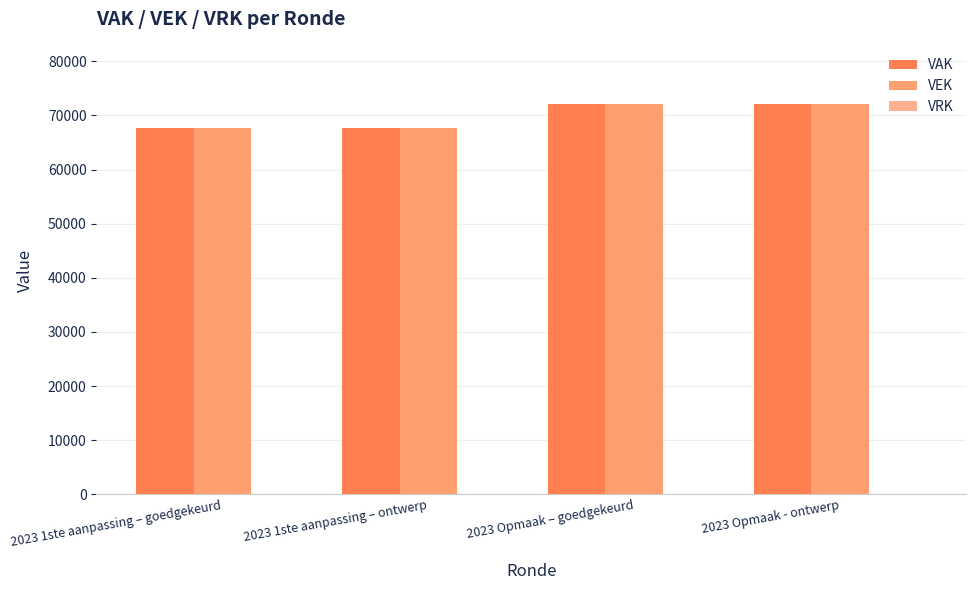

The VEK series shows 67596 at 2023 1ste aanpassing – ontwerp. True or false?

True